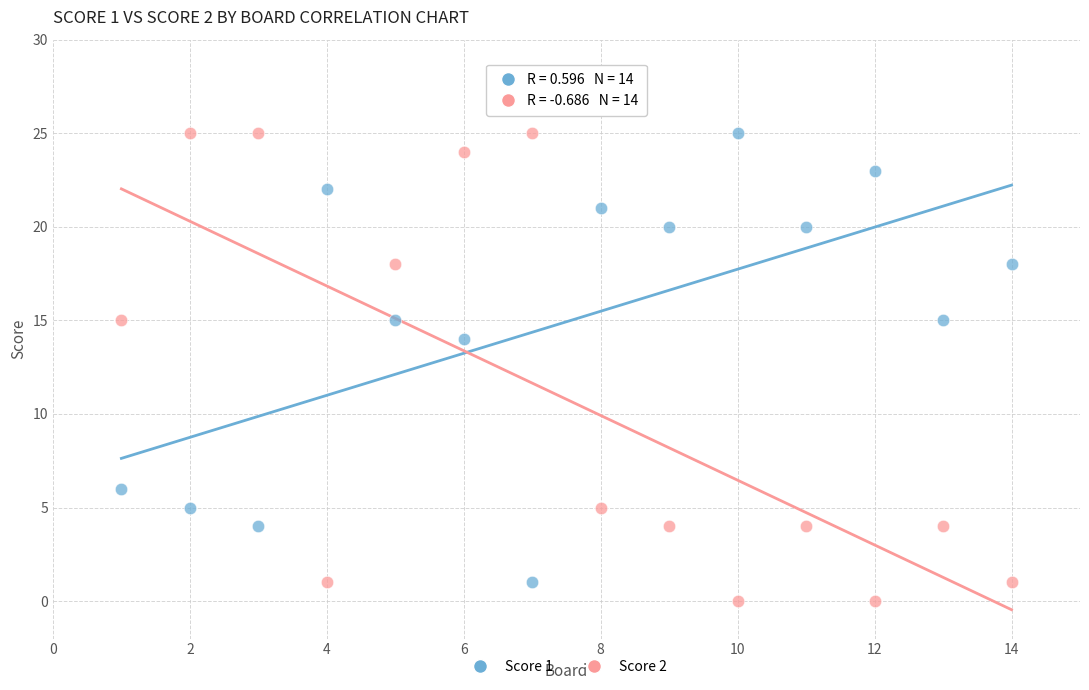

What are all the series names shown in the legend?

Score 1, Score 2